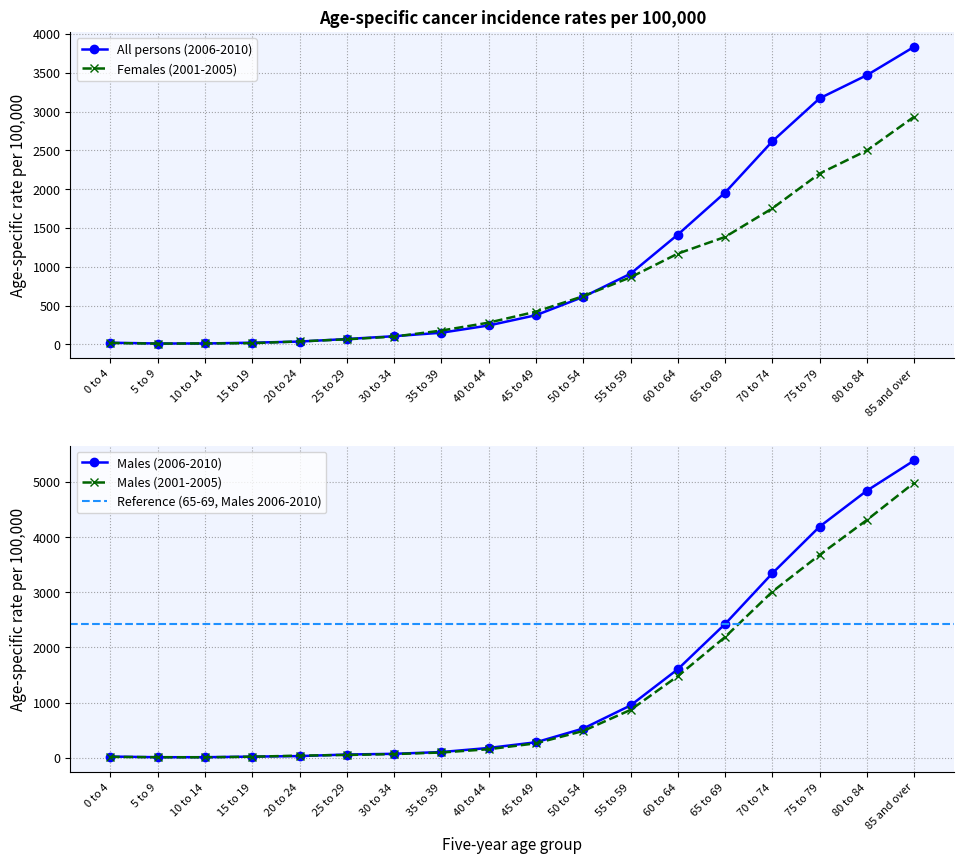

How many series are shown in this chart?

4